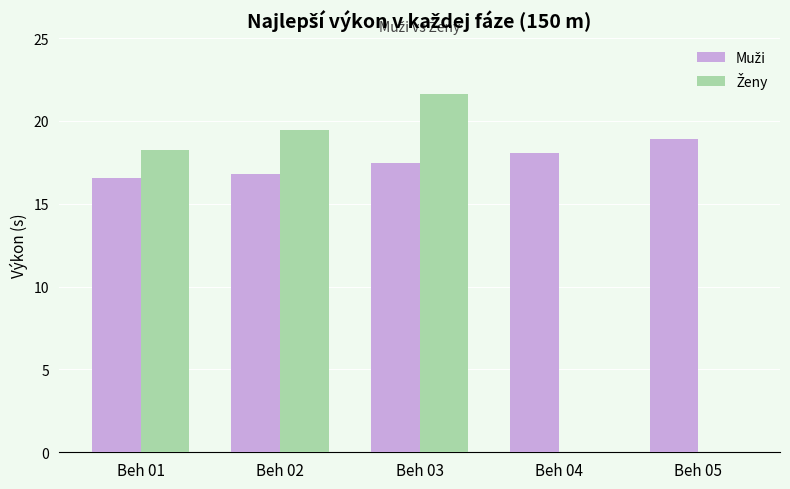

Does the chart contain stacked bars?

No